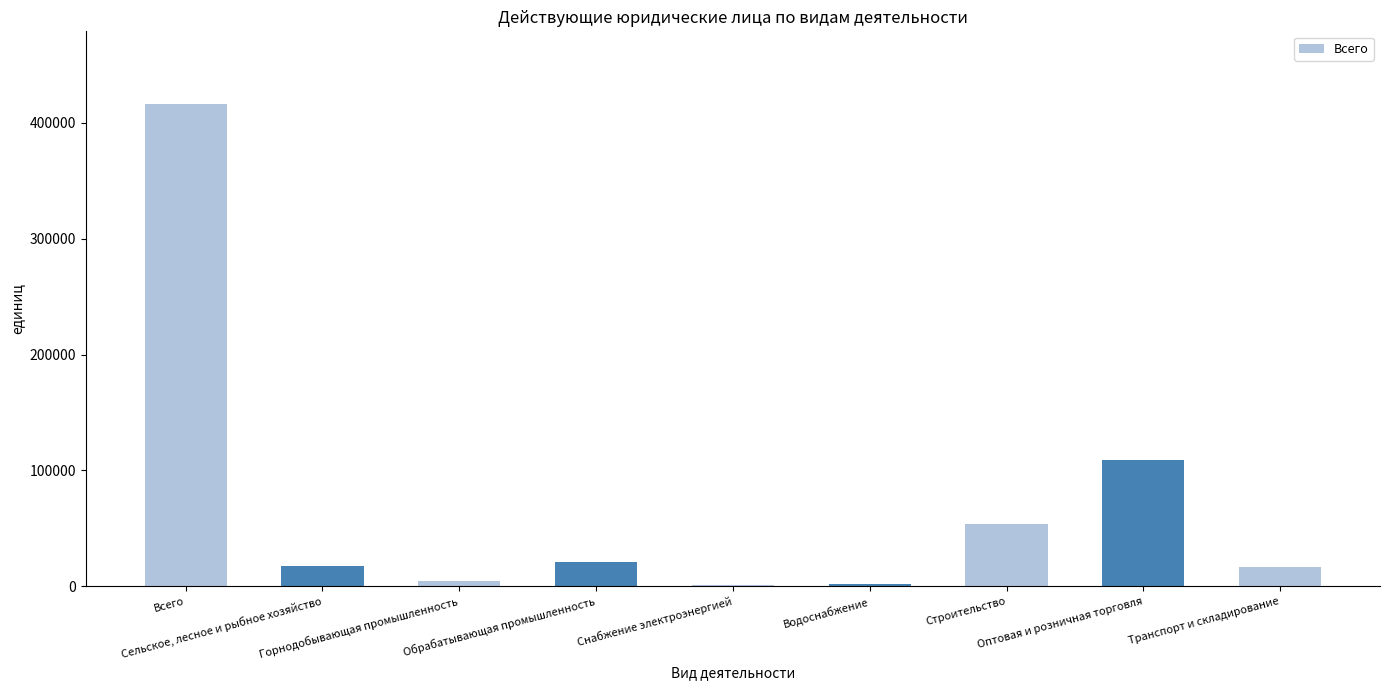

List the labels in order of value, smallest first.

Снабжение электроэнергией, Водоснабжение, Горнодобывающая промышленность, Транспорт и складирование, Сельское, лесное и рыбное хозяйство, Обрабатывающая промышленность, Строительство, Оптовая и розничная торговля, Всего